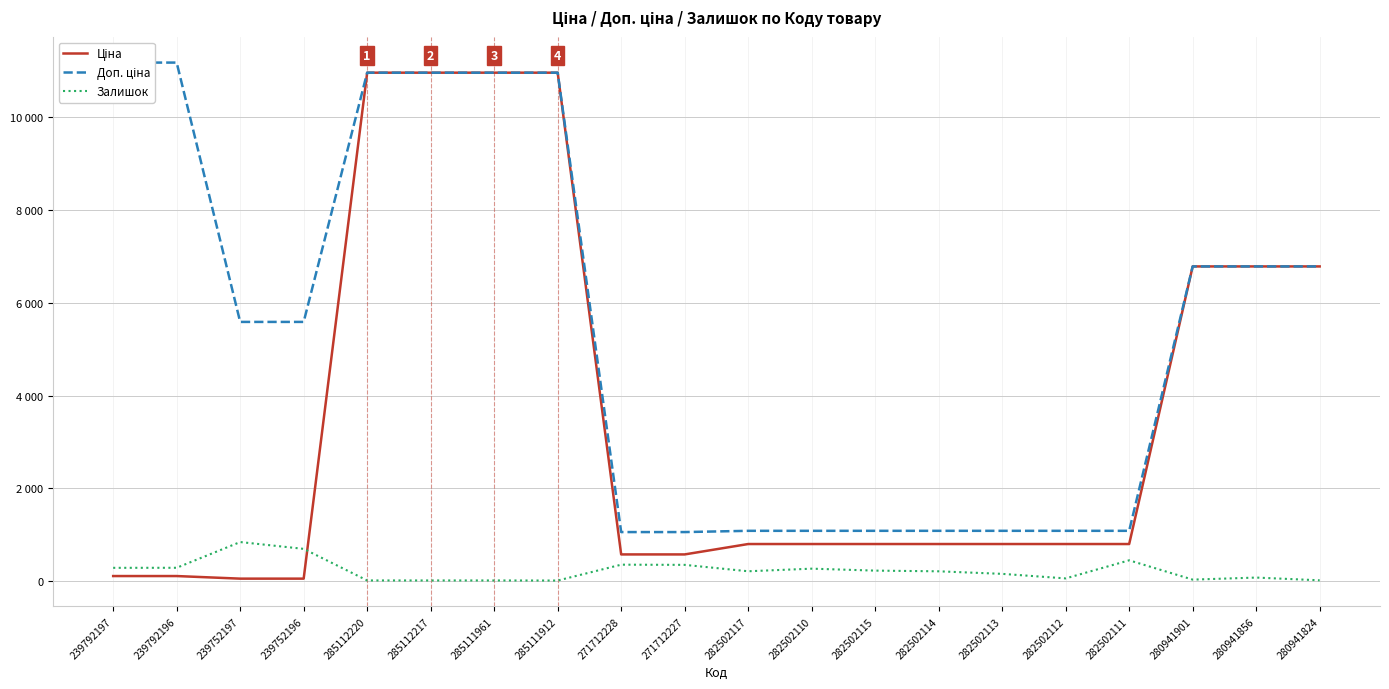

What position from the left is 282502115?

13